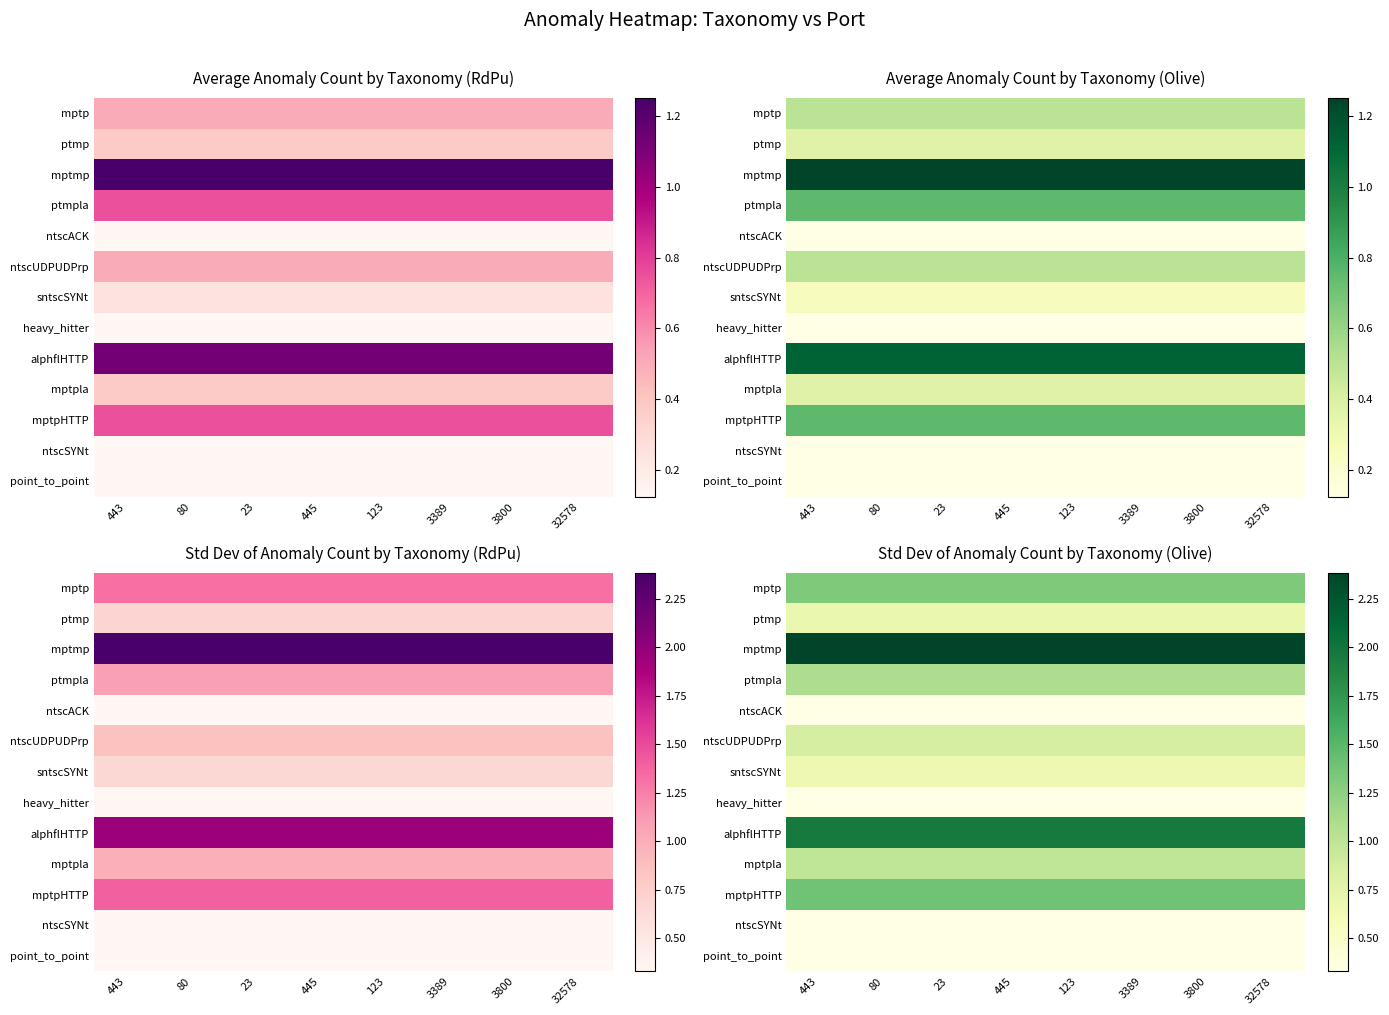

At how many categories does at least one series exceed 1?

8